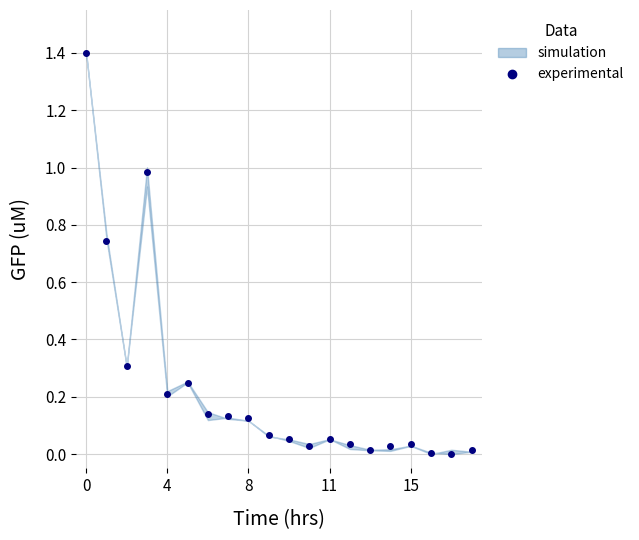

What is the change in value from 8 to 14?

-0.1